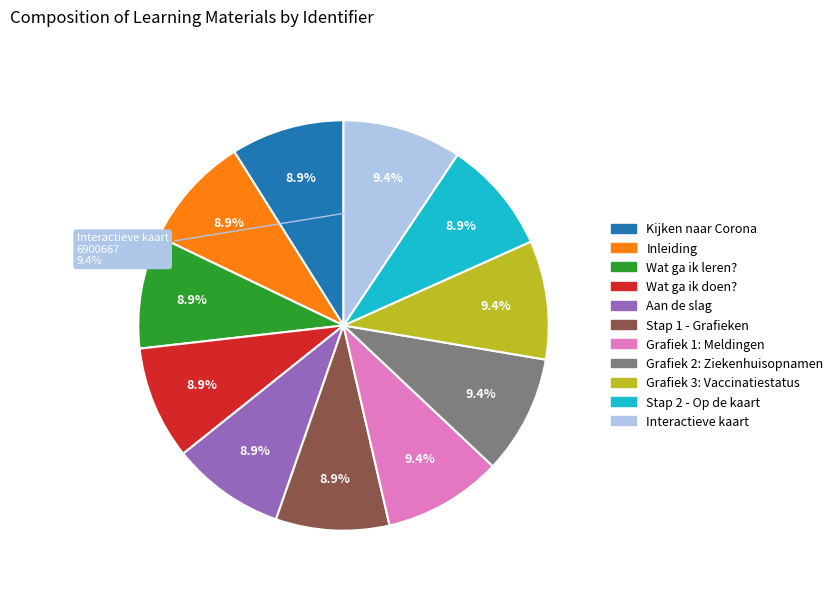

How many segments does this pie chart have?

11